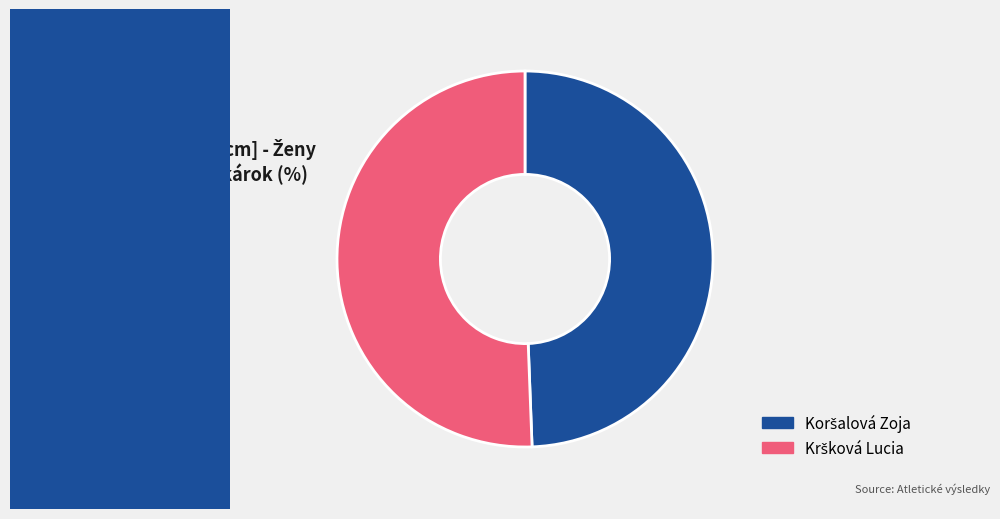

How many segments does this pie chart have?

2